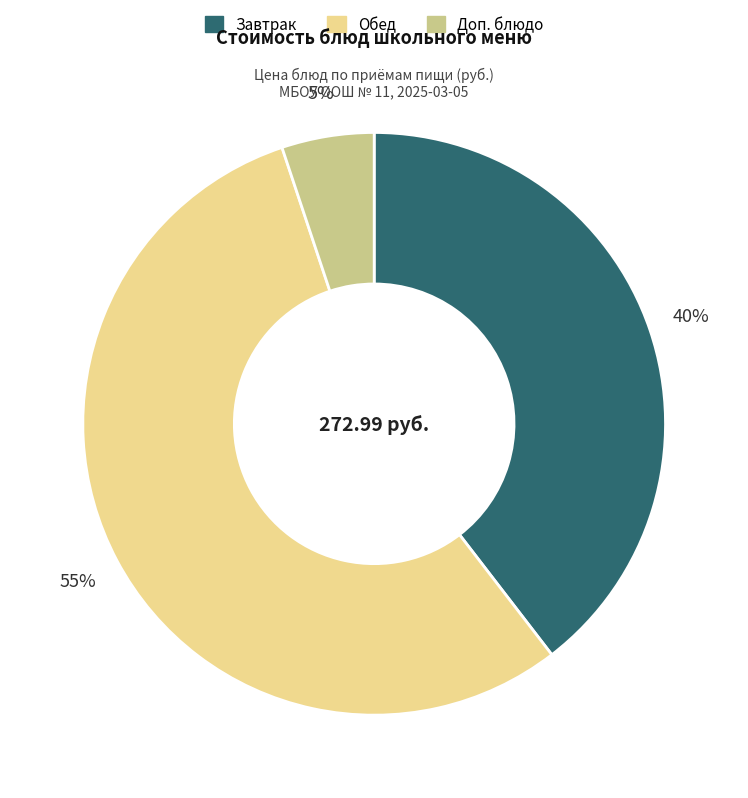

To the nearest percent, what is the average slice percentage?

33%